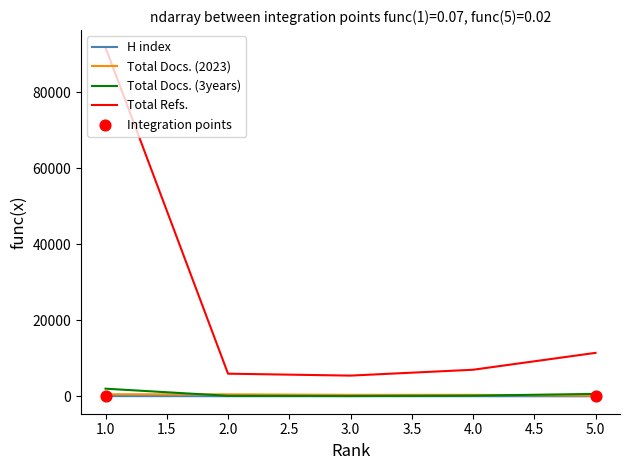

Which series has the widest spread of values?

Total Refs.